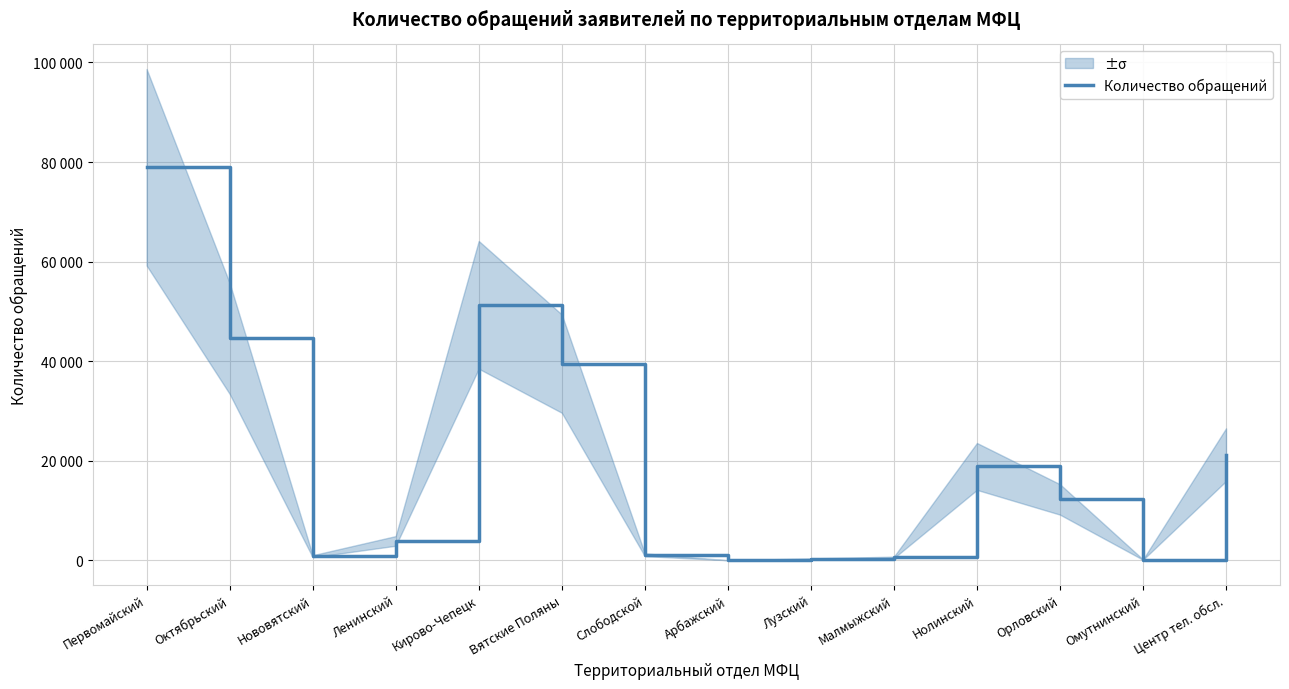

What is the change in value from Нововятский to Центр тел. обсл.?

+20397